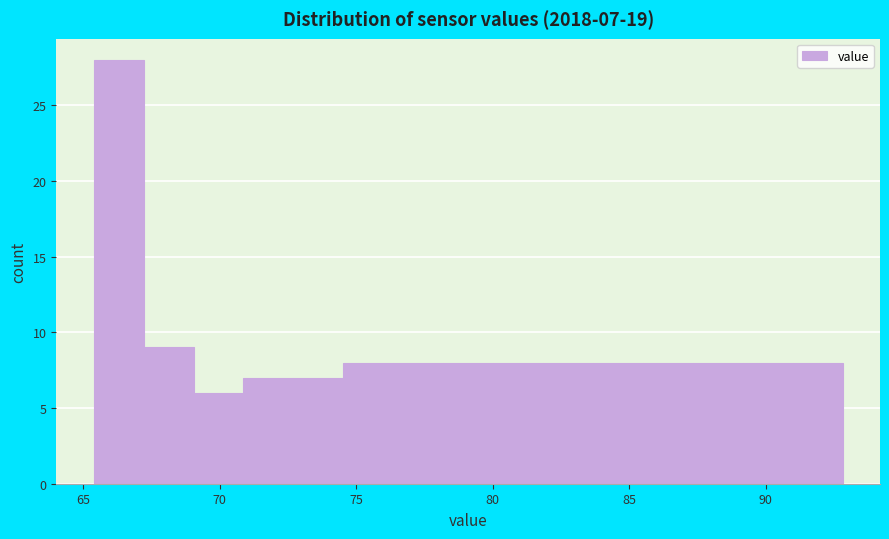

Around what value on the x-axis is the tallest bar? Give the approximate position of its centre, as read against the axis.

66.5